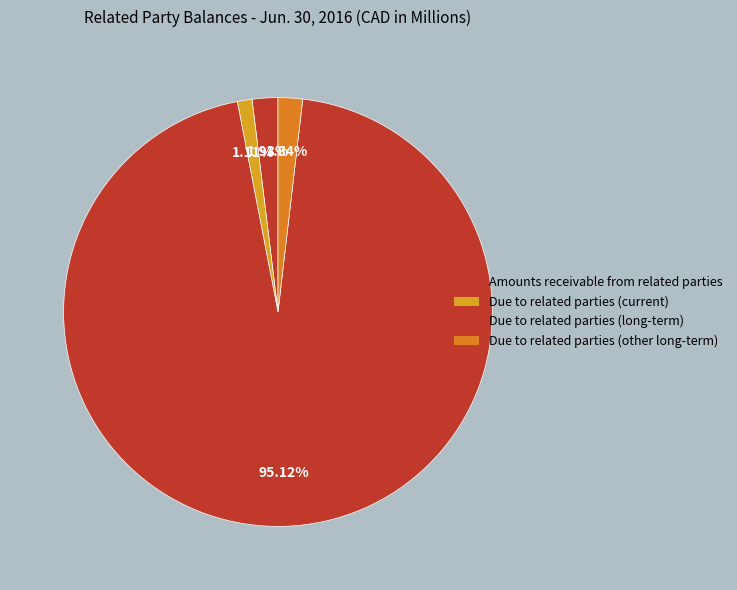

The Due to related parties (current) slice represents 10% of the pie. True or false?

False